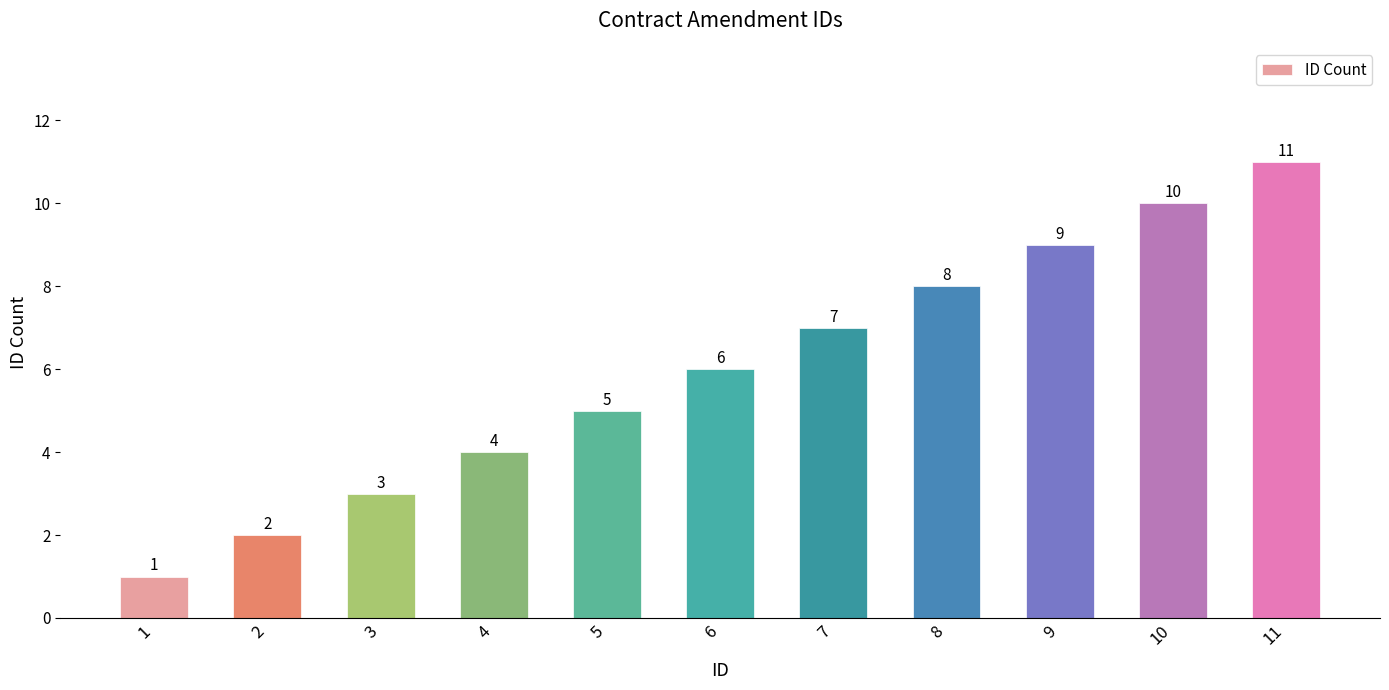

What value does the data have at 10?

10